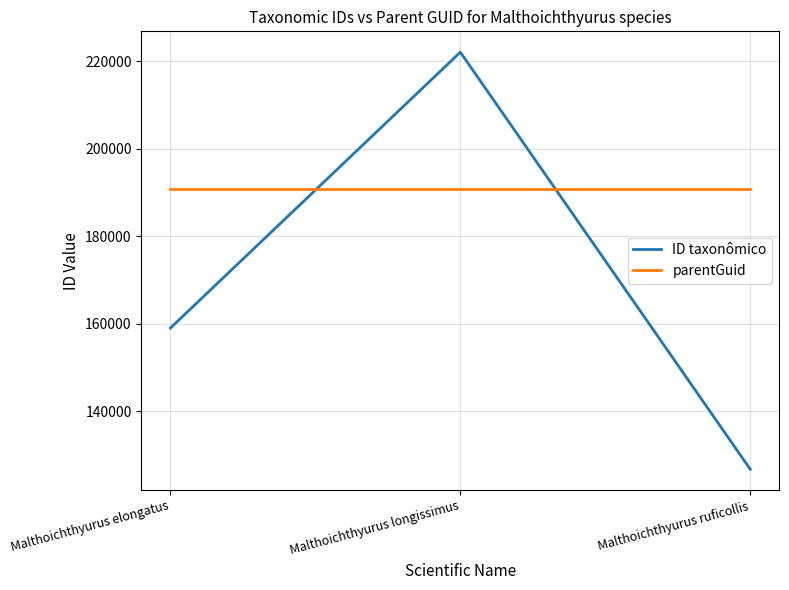

Rank the categories by ID taxonômico value from highest to lowest.

Malthoichthyurus longissimus, Malthoichthyurus elongatus, Malthoichthyurus ruficollis